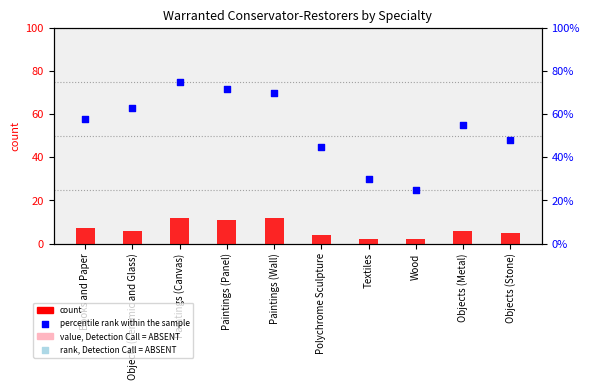

At how many categories does at least one series exceed 52?

6